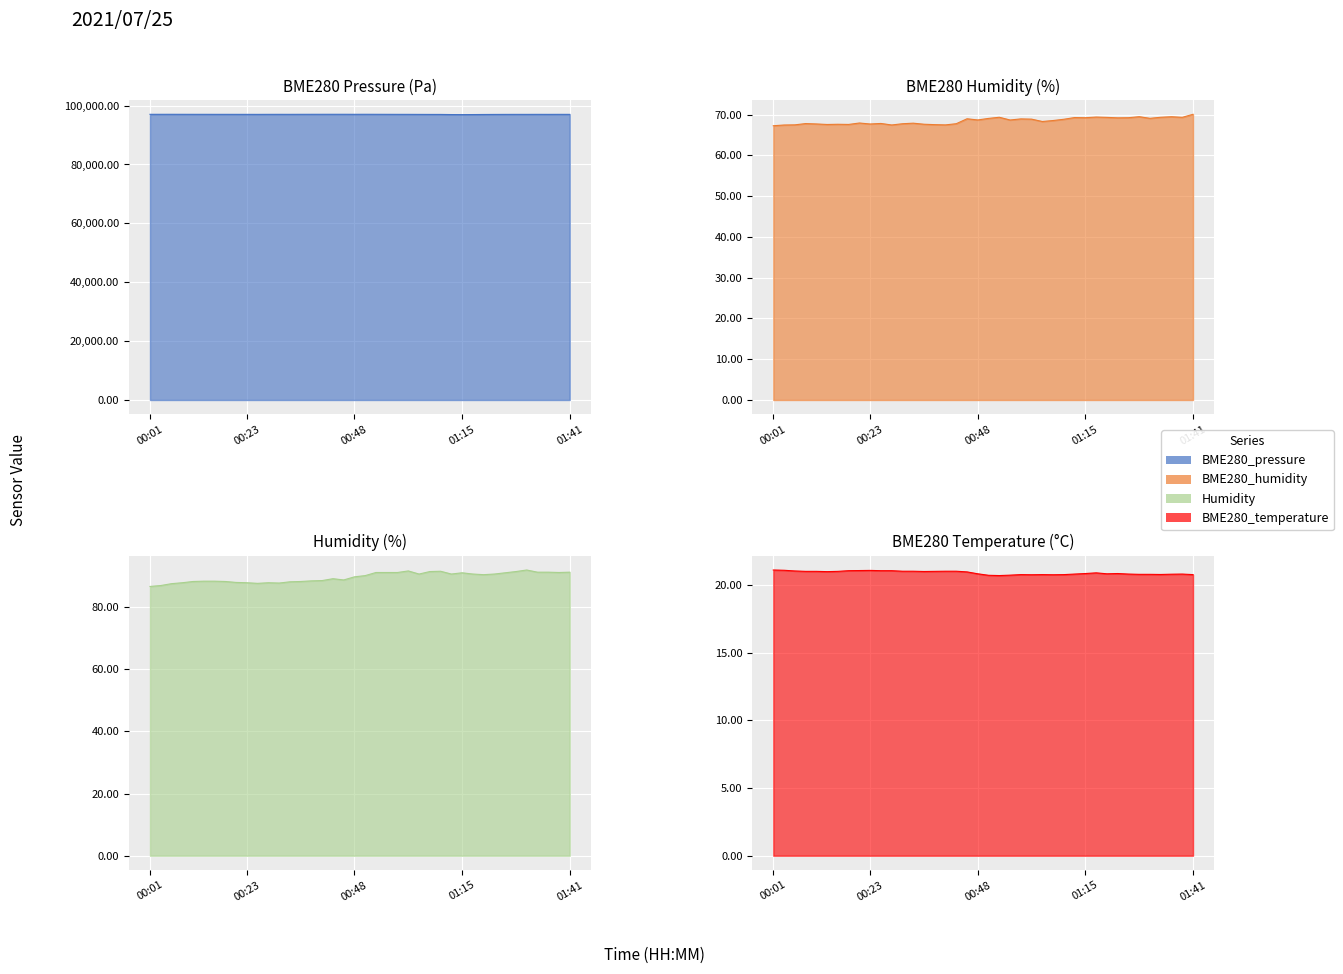

What is the value of the Humidity point at the 4th from the left?

87.9